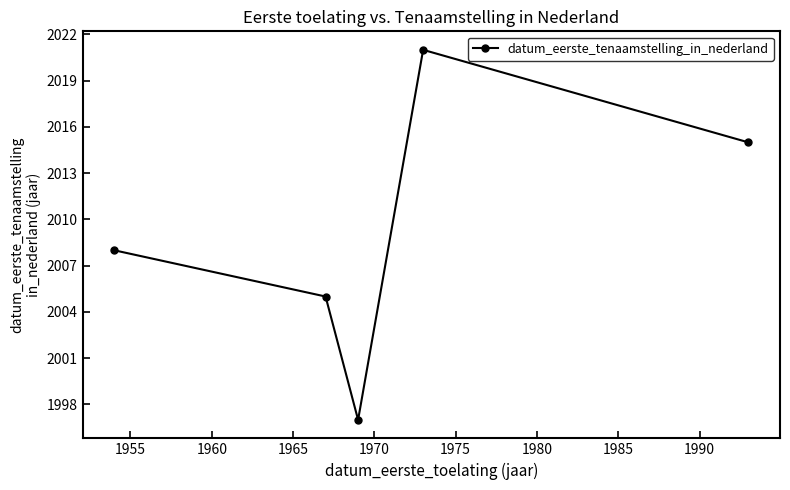

True or false: the data has more than 0 interior local peaks.

True